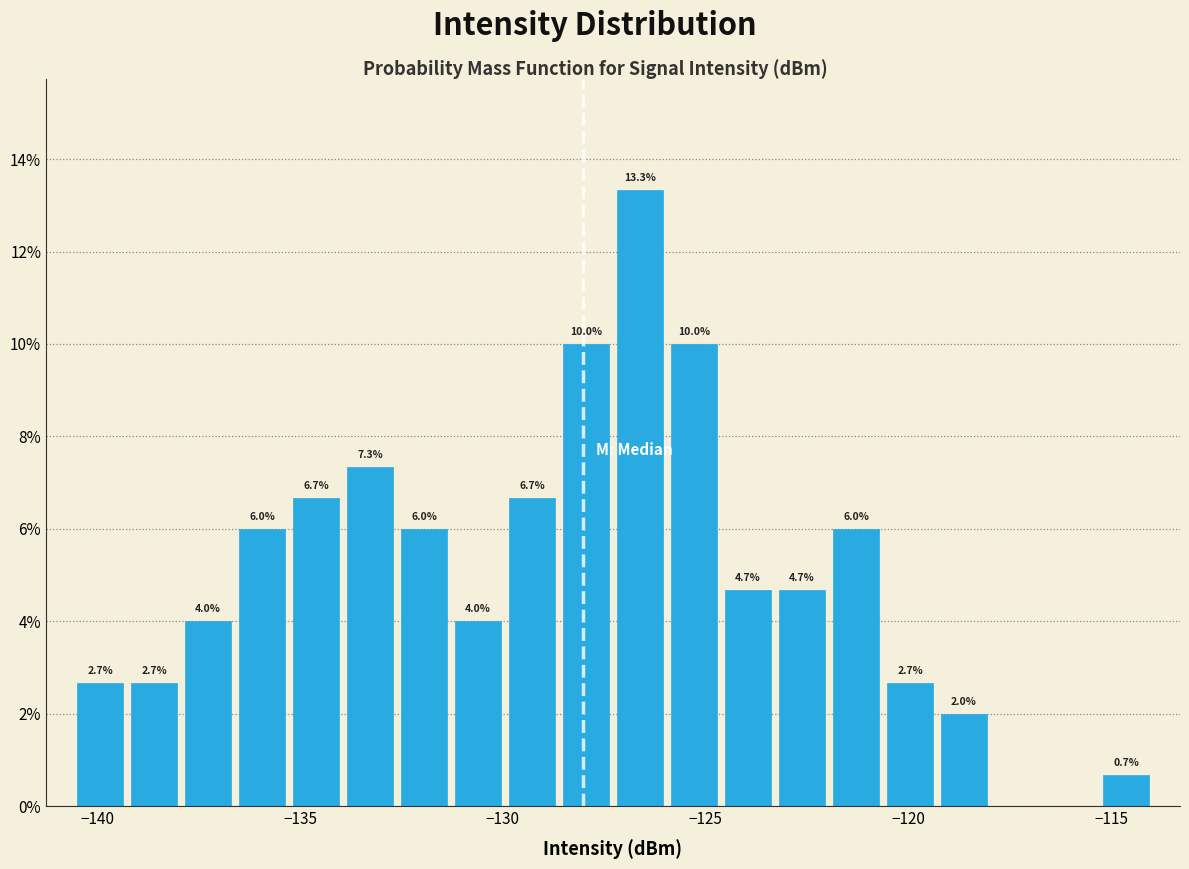

Around what value on the x-axis is the tallest bar? Give the approximate position of its centre, as read against the axis.

-126.5